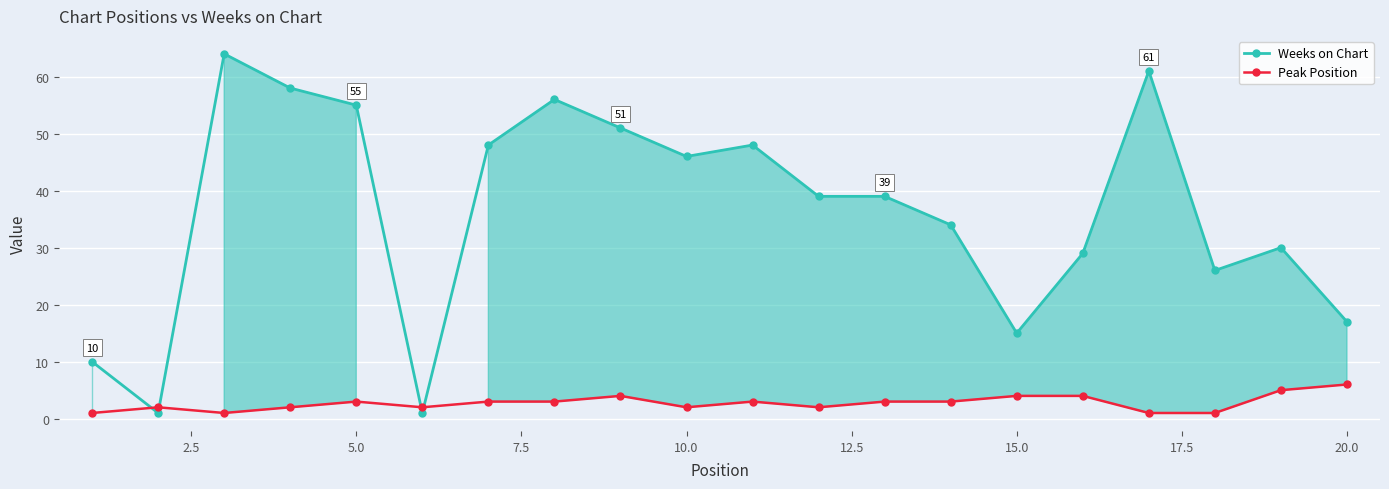

Rank the series by their average value, from highest to lowest.

Weeks on Chart, Peak Position